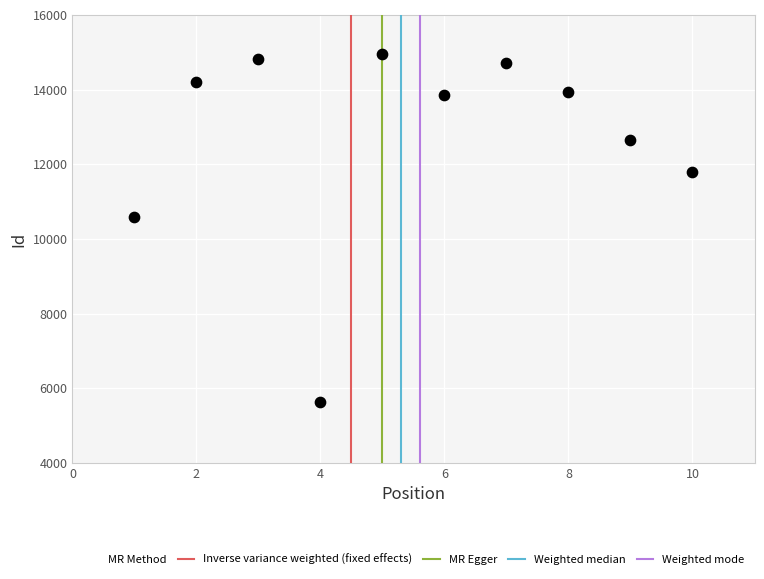

What is the range of Y values (max minus min)?

9345